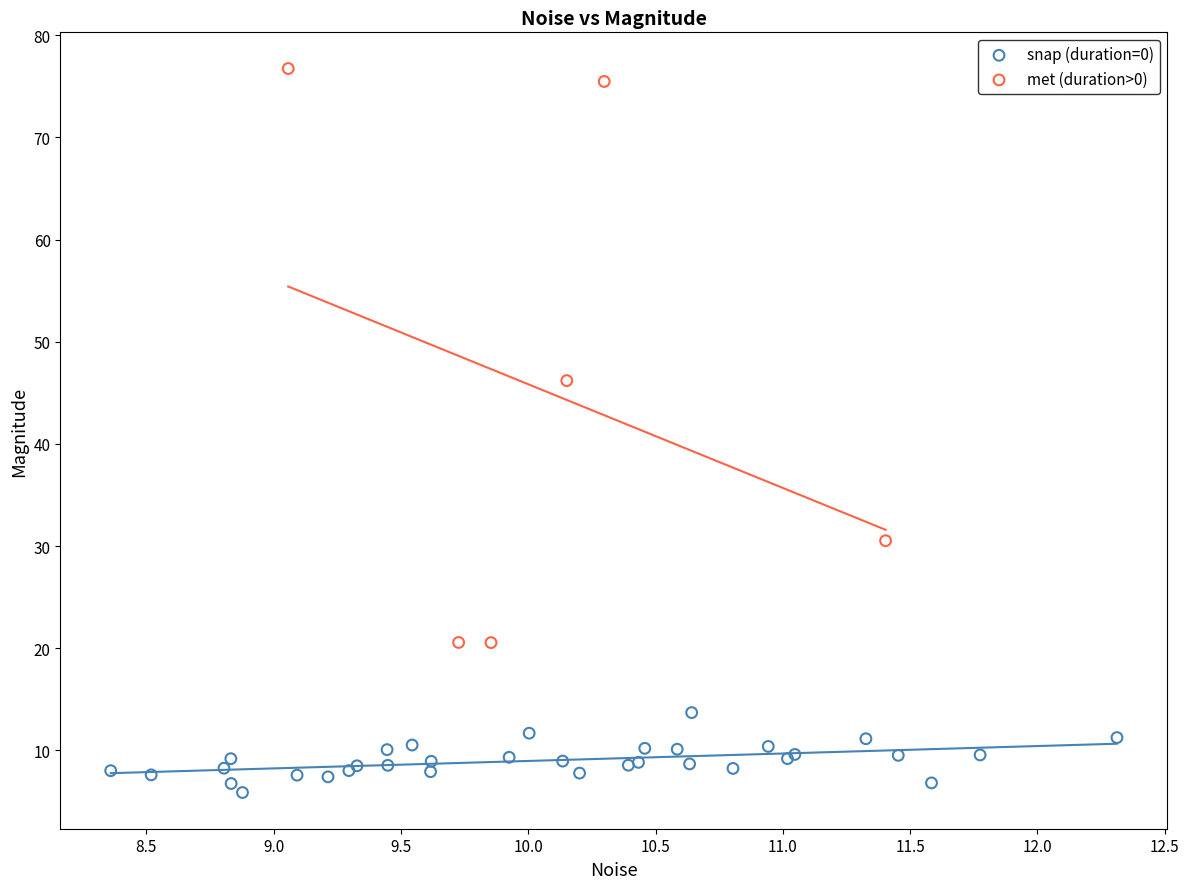

Which series reaches the minimum Y coordinate?

snap (duration=0)